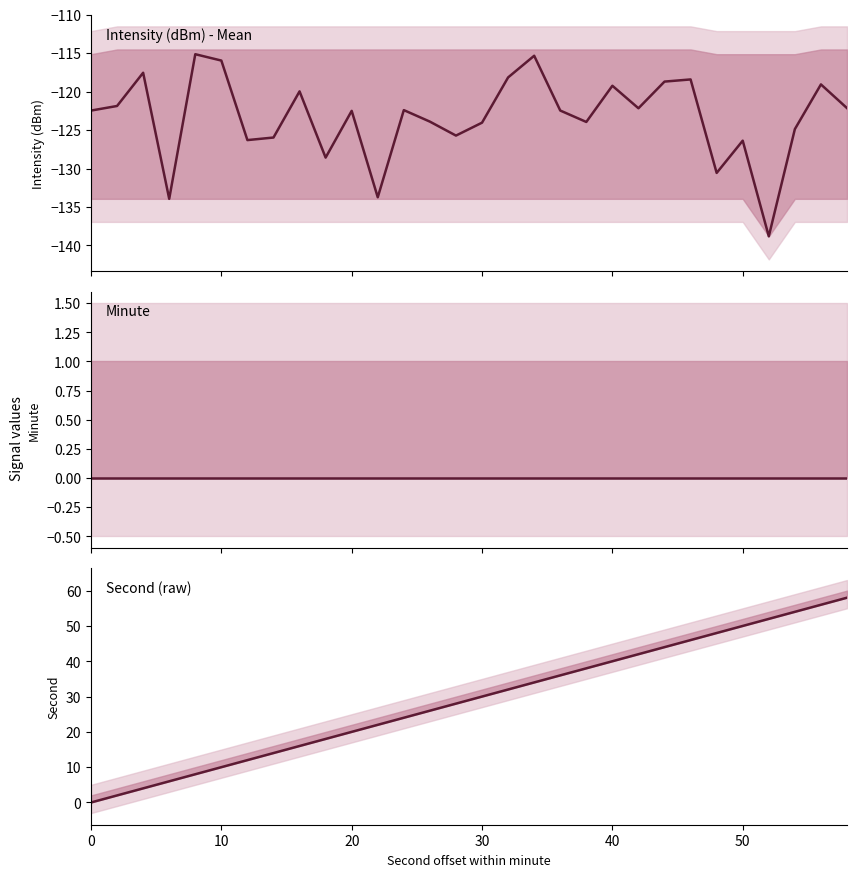

At how many categories does at least one series exceed -45?

30